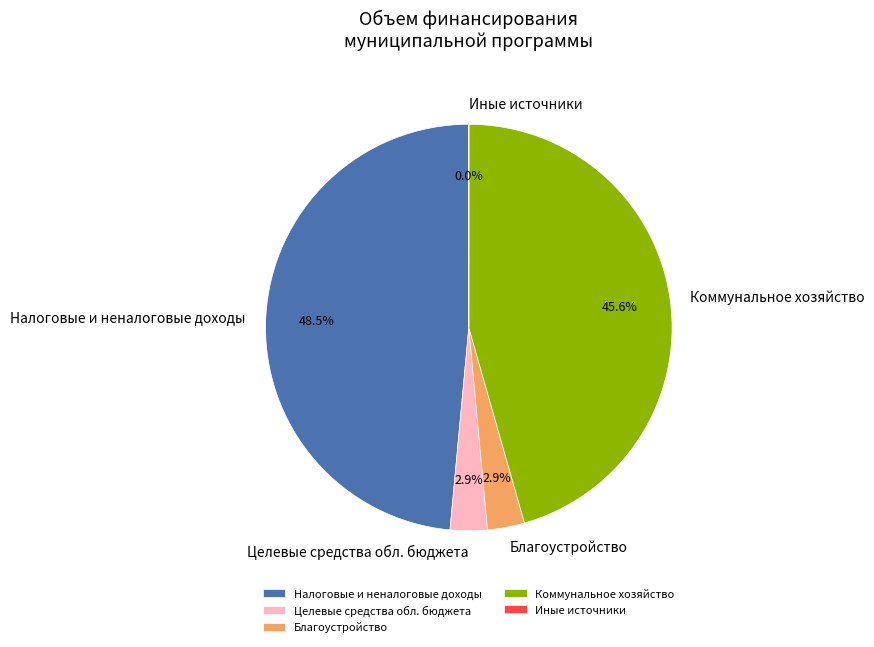

Approximately how many times larger is the value at Коммунальное хозяйство compared to Налоговые и неналоговые доходы?

0.9